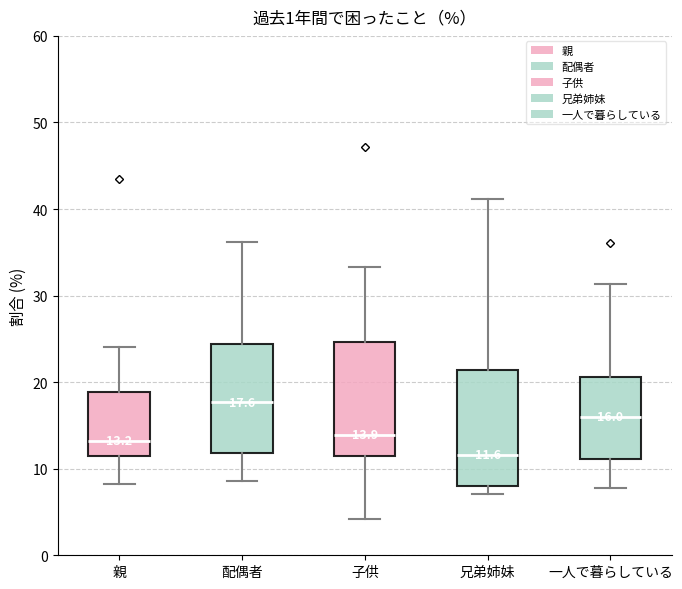

Which box has the highest median line?

配偶者